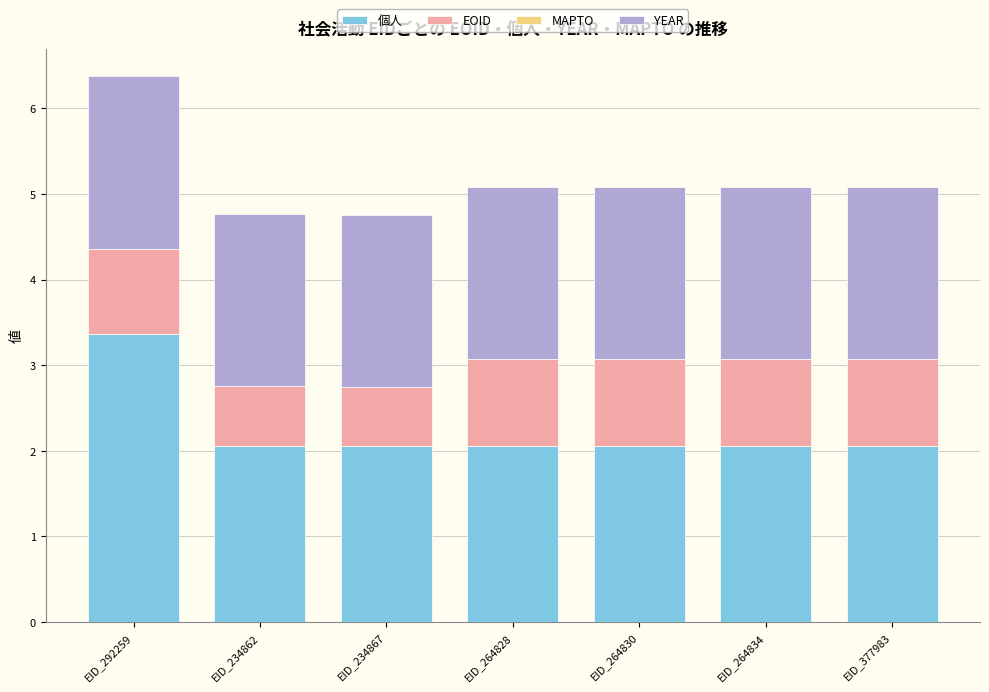

The 個人 series shows 2.1 at EID_264830. True or false?

True